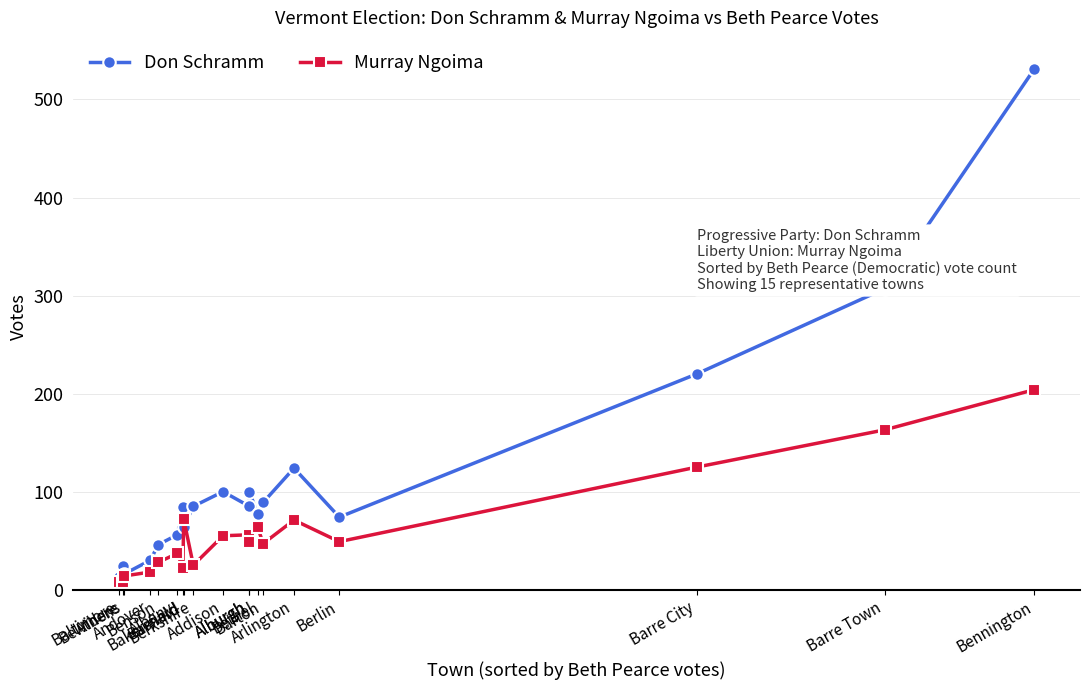

True or false: Murray Ngoima and Don Schramm cross at least once.

True